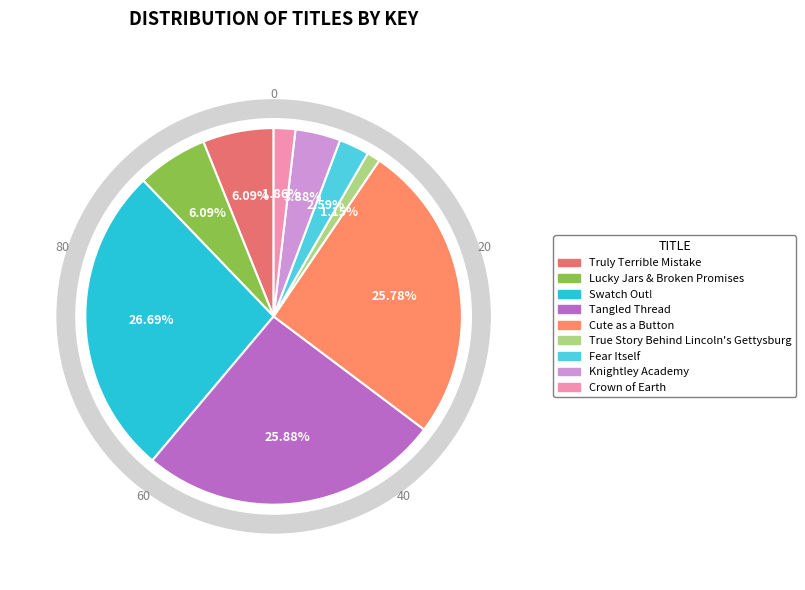

Is it true that Swatch Out! is 27% of the pie?

True